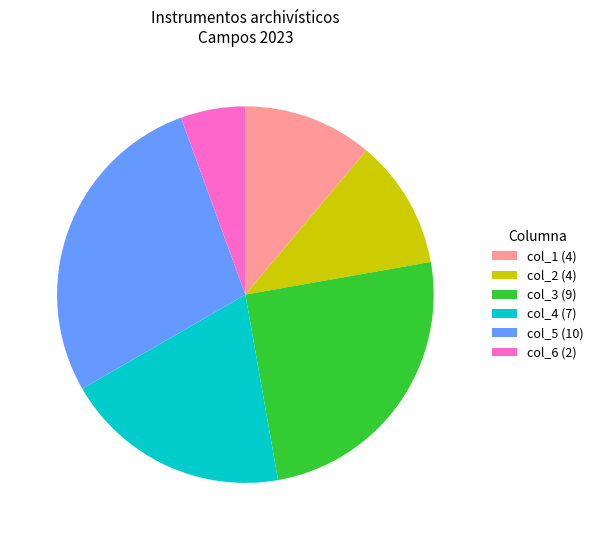

Do col_1 (4) and col_4 (7) together represent more than half of the pie?

No